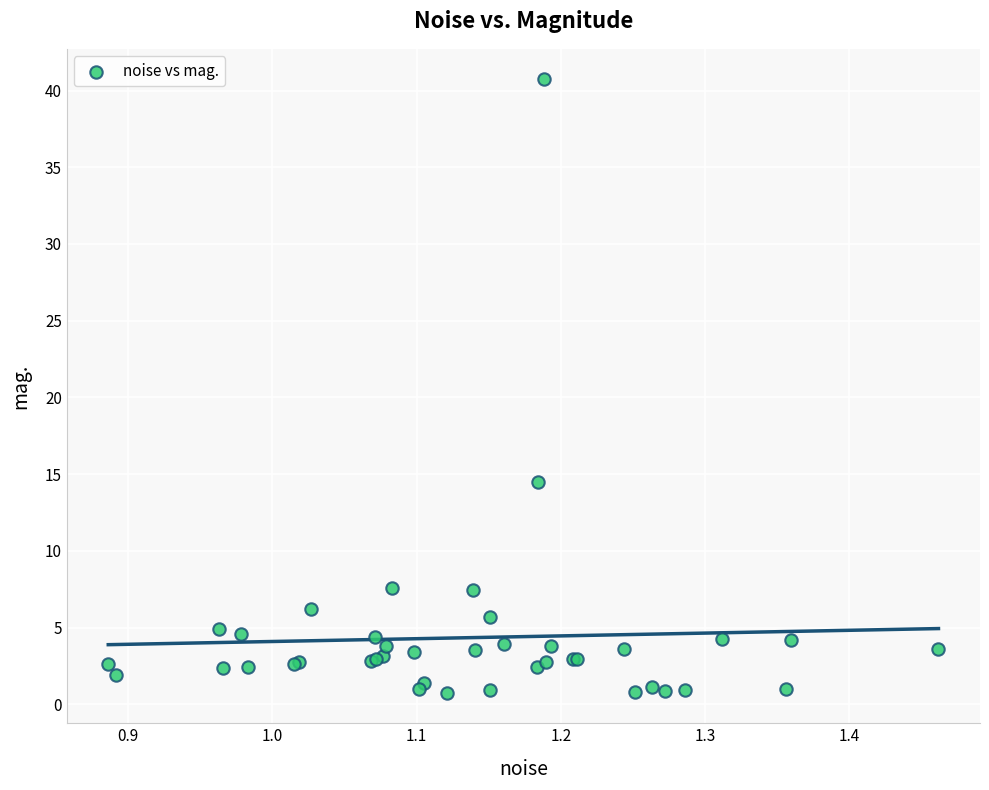

What Y value in the scatter plot is closest to 20?

14.5